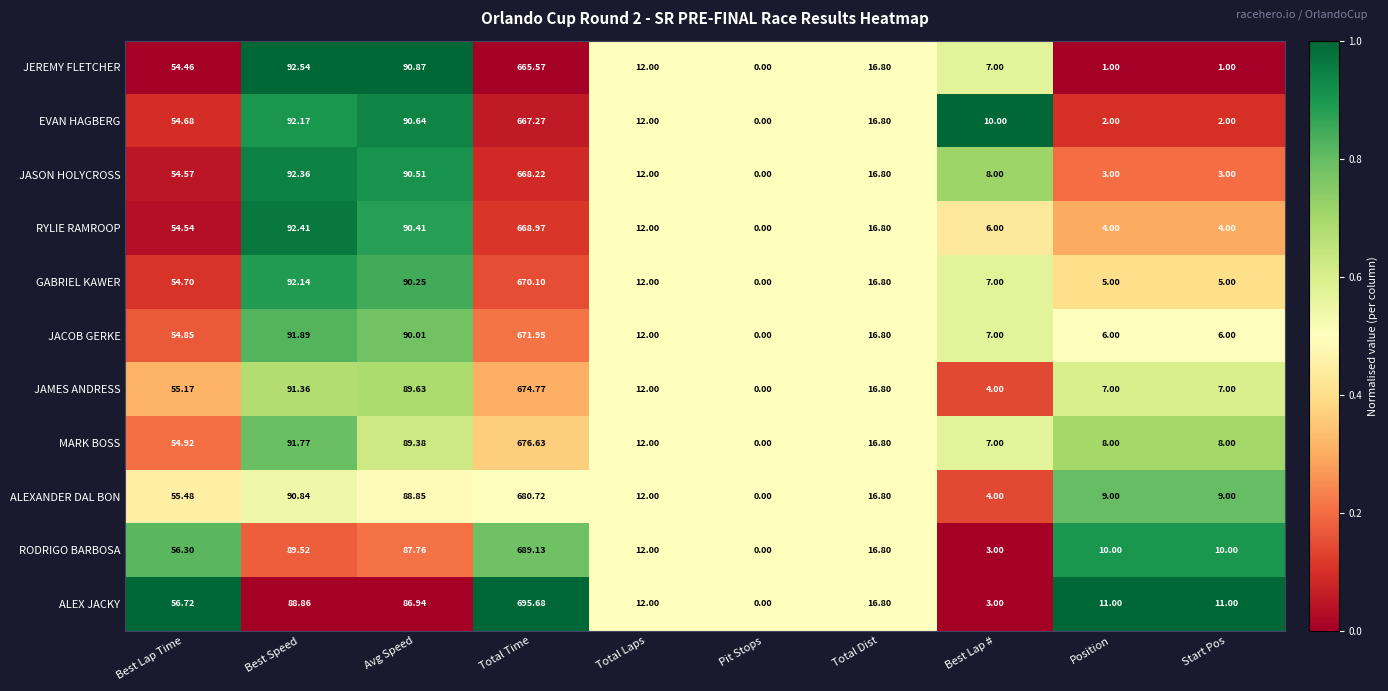

Which category has the lowest value across all series?

Pit Stops